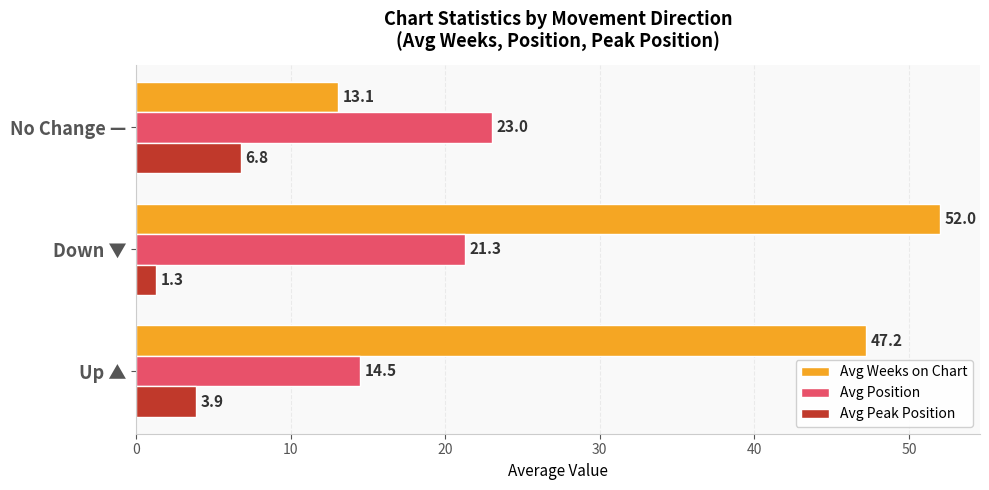

How many series are shown in this chart?

3